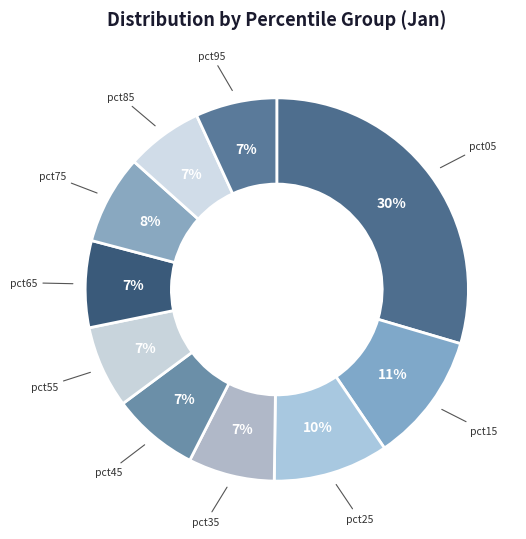

Do pct75 and pct35 together represent more than half of the pie?

No